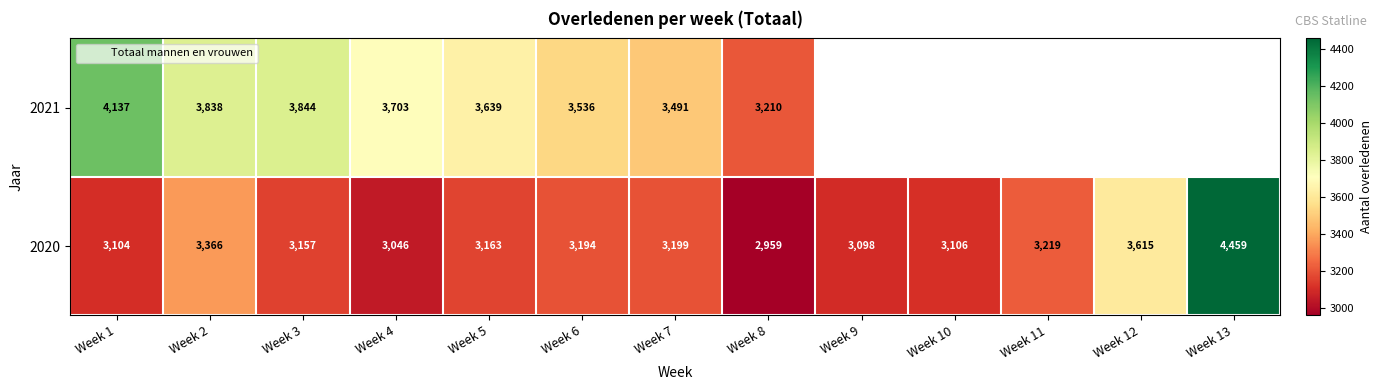

At which label does 2020 reach its minimum?

Week 8